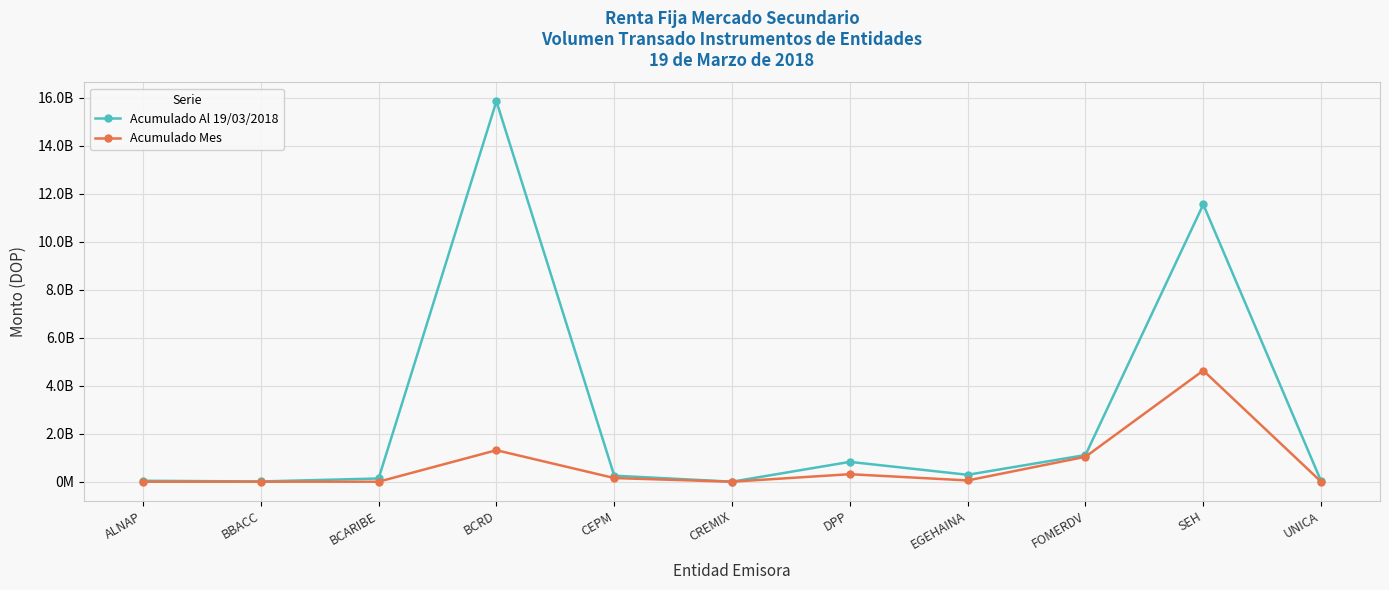

What are all the series names shown in the legend?

Acumulado Al 19/03/2018, Acumulado Mes